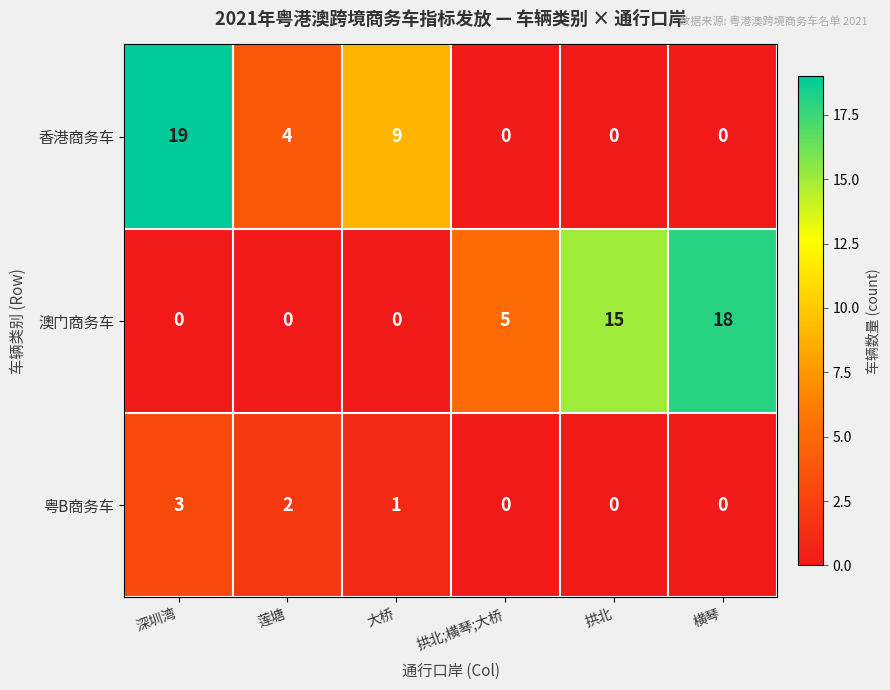

Rank the series at 深圳湾 from highest to lowest value.

香港商务车, 粤B商务车, 澳门商务车